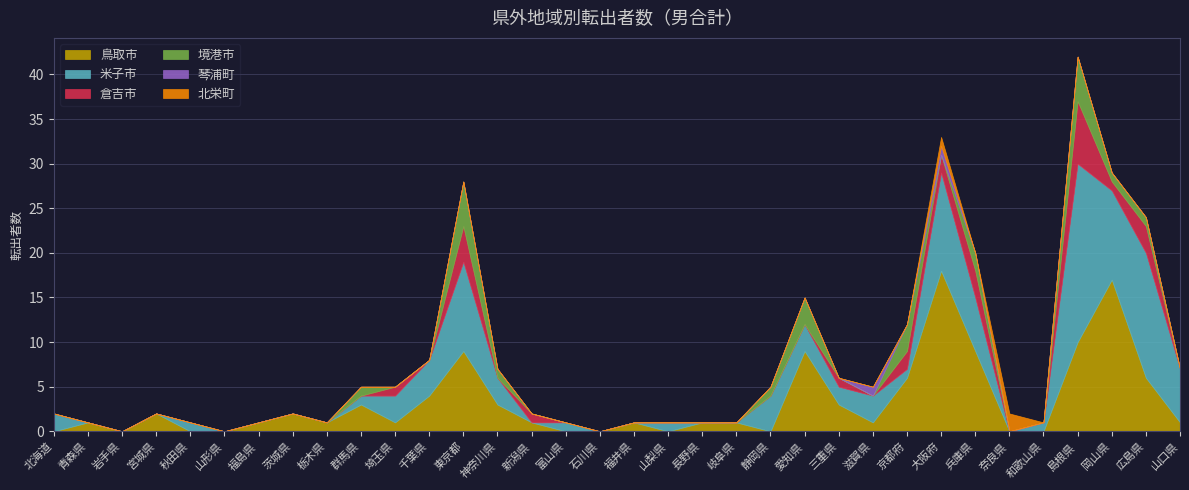

Is it true that 米子市 equals 10 at 兵庫県?

False